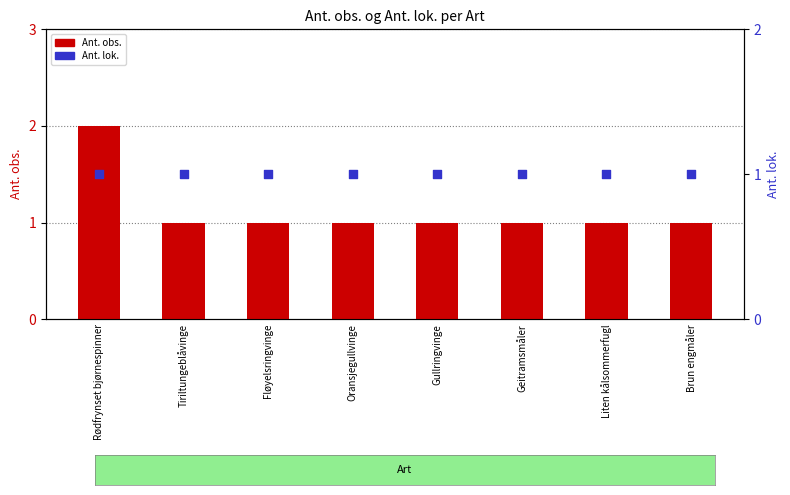

At how many categories does at least one series exceed 1?

1